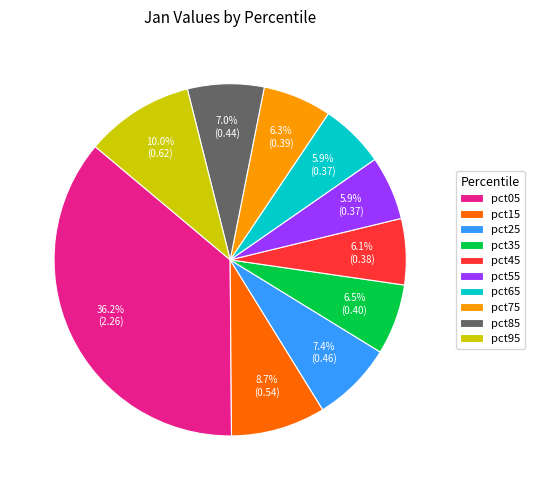

Which category has the biggest portion of the pie?

pct05